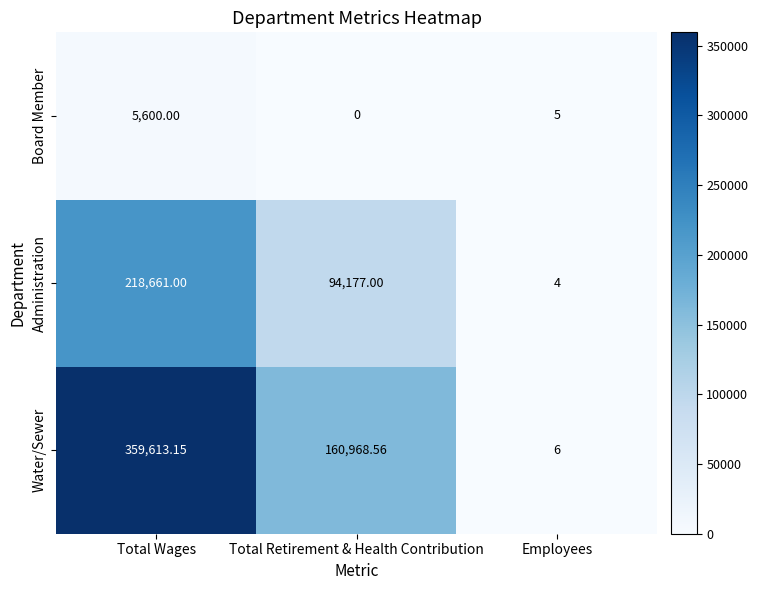

At how many categories does at least one series exceed 40190?

2